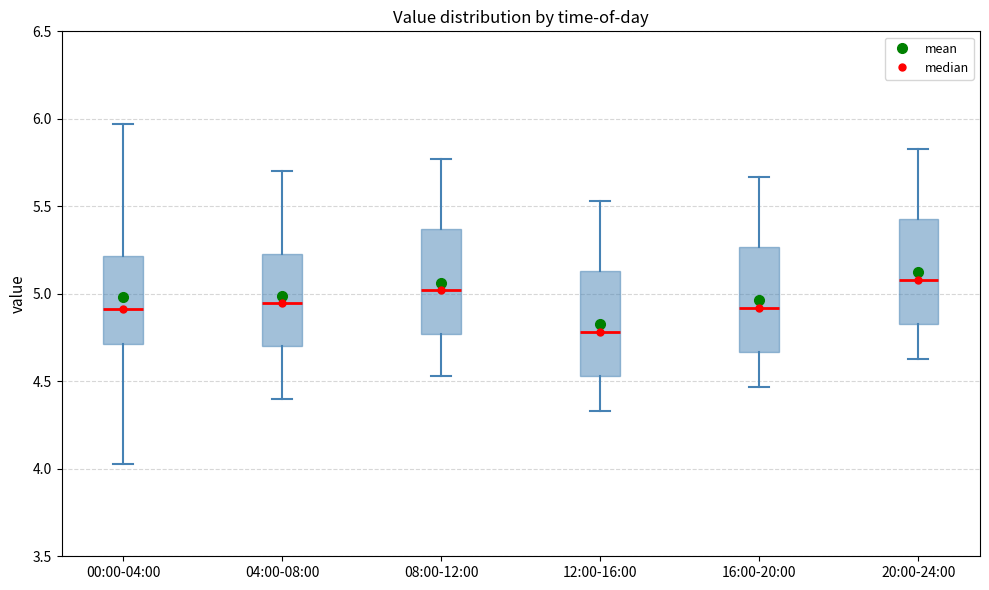

Where does the lower whisker of the box for 20:00-24:00 end on the y-axis? The values are not printed on the chart, so give them approximately, as read against the axis.

4.65